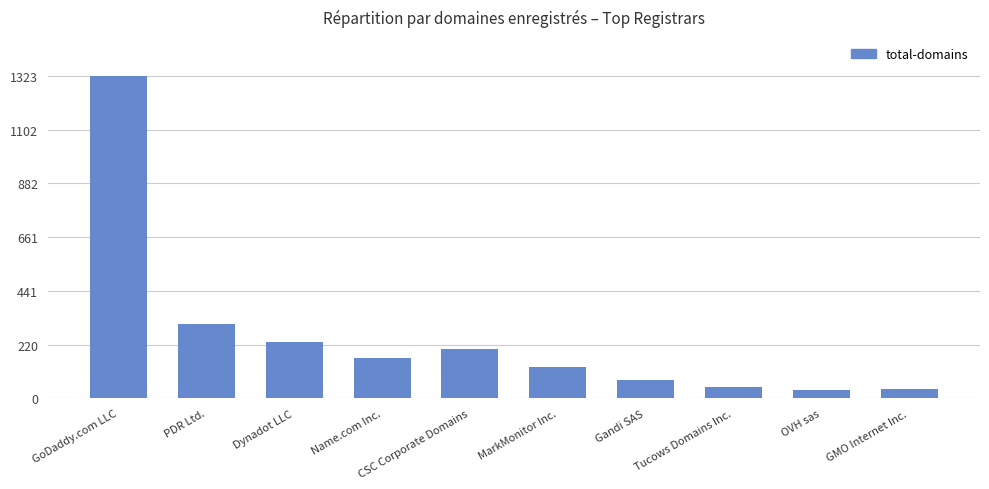

Between GMO Internet Inc. and PDR Ltd., which is larger?

PDR Ltd.